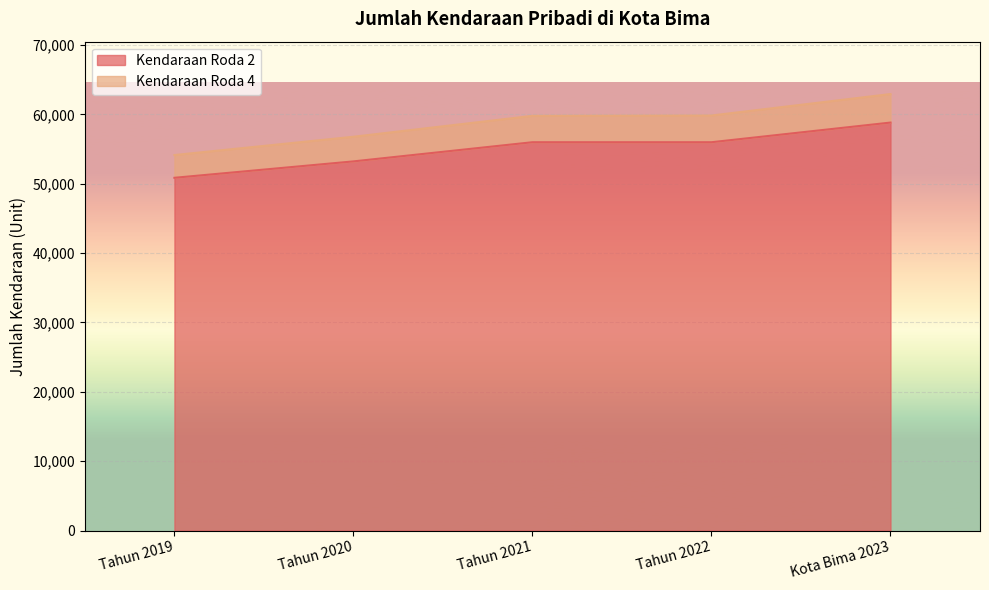

How many categories are shown in the chart?

5